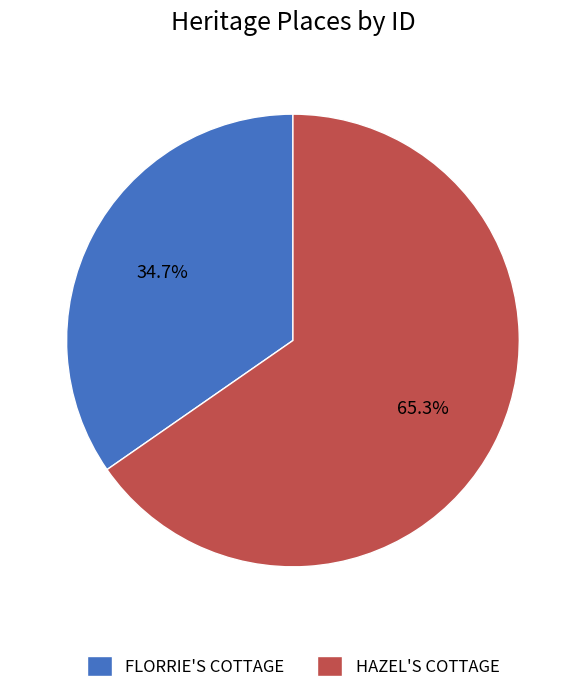

What percentage is the HAZEL'S COTTAGE slice, to the nearest percent?

65%